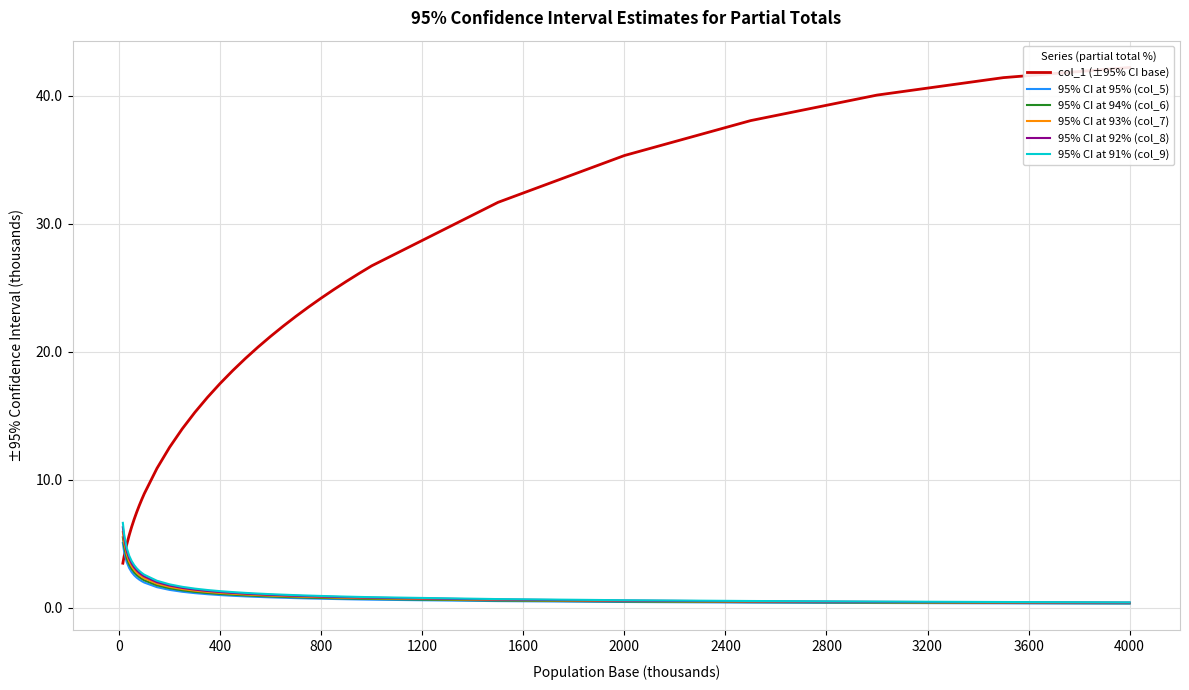

List the series in order of their peak value, lowest first.

95% CI at 95% (col_5), 95% CI at 94% (col_6), 95% CI at 93% (col_7), 95% CI at 92% (col_8), 95% CI at 91% (col_9), col_1 (±95% CI base)